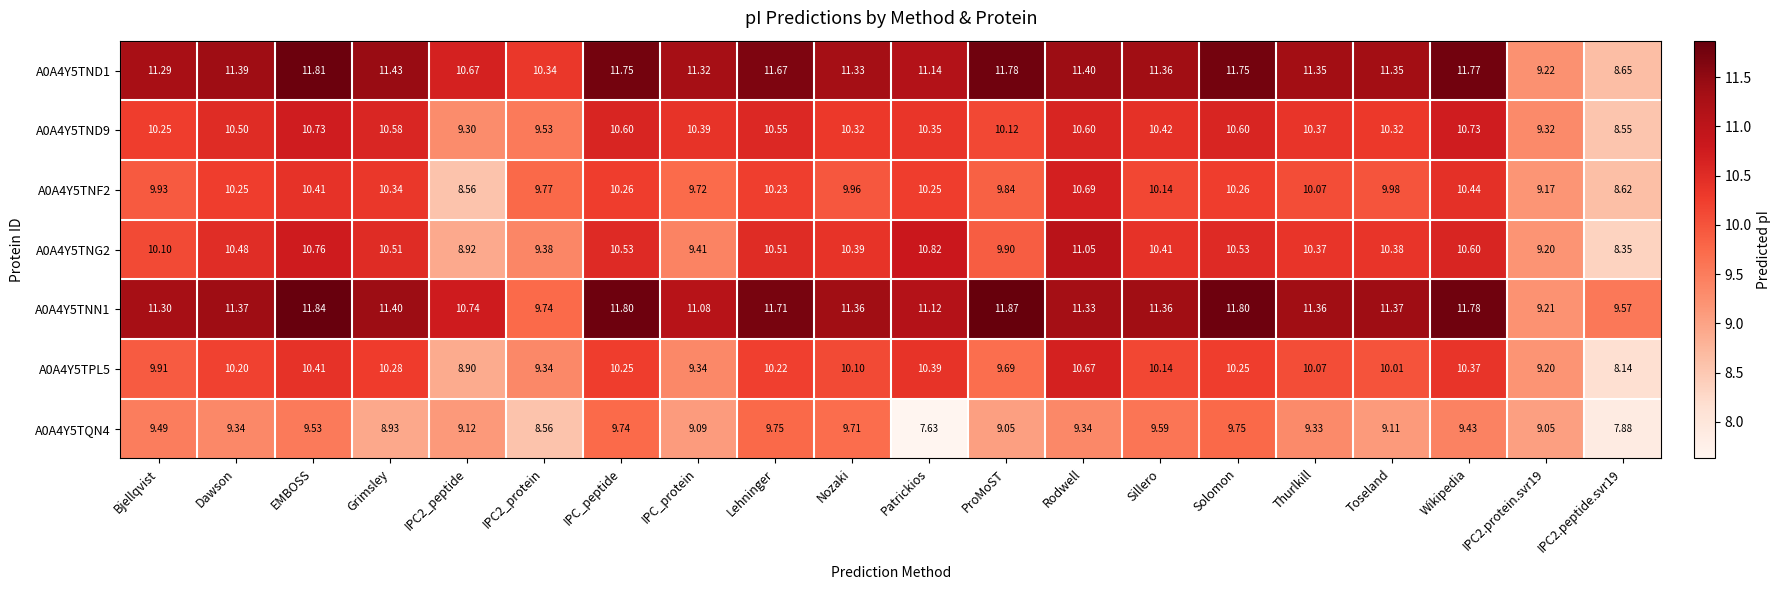

At which label does A0A4Y5TNF2 first exceed 10?

Dawson